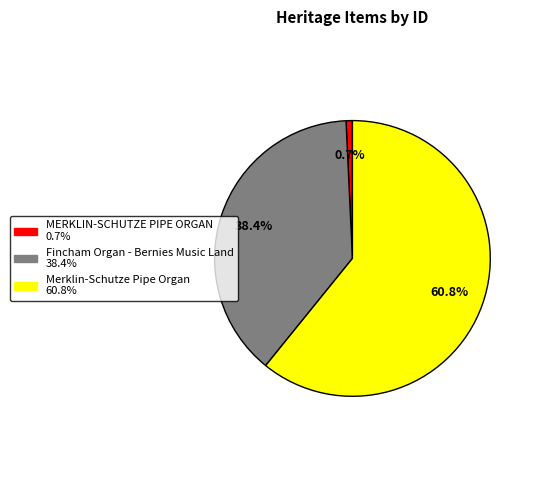

What percentage is the Merklin-Schutze Pipe Organ slice, to the nearest percent?

61%